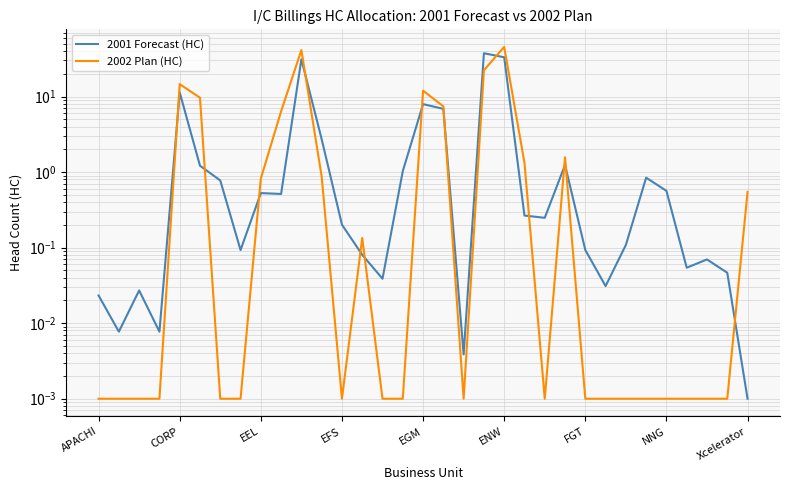

What is the difference between the 2002 Plan (HC) values at 22 and 16?

12.0